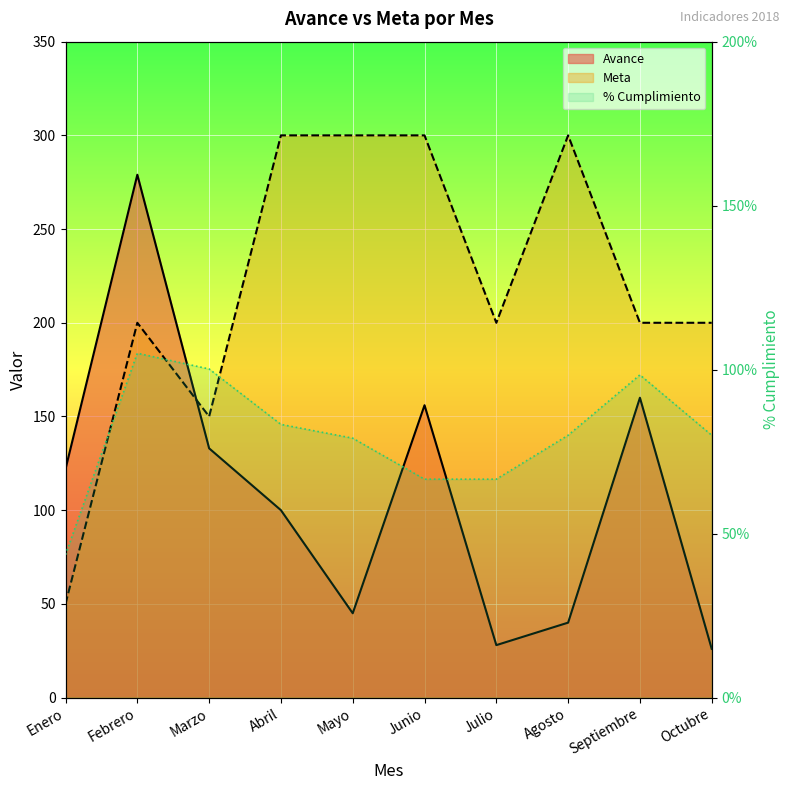

What is the difference between the second highest and second lowest values in the Avance series?

132.0